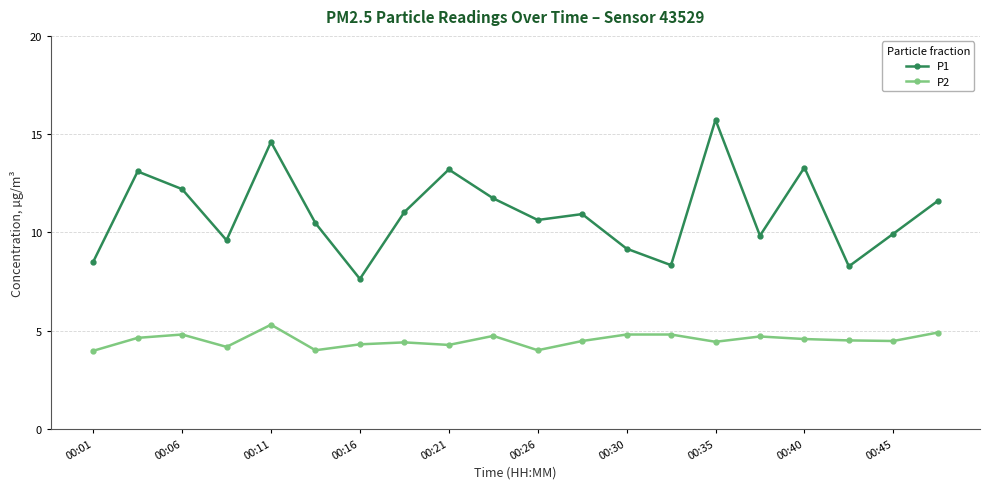

List the series in order of their peak value, highest first.

P1, P2